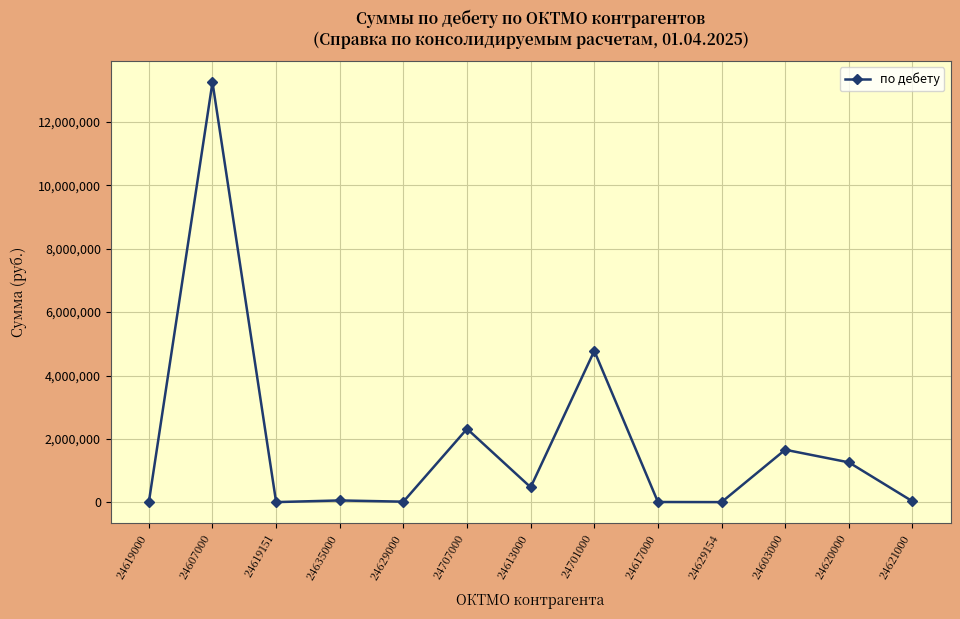

How many lines are shown in the chart?

1